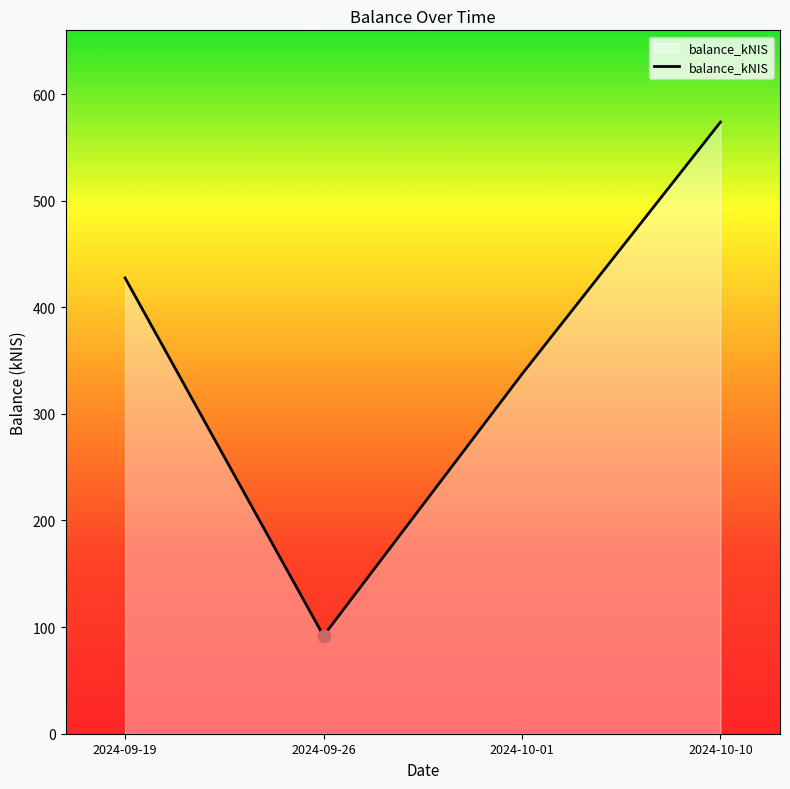

What is the change in value from 2024-09-26 to 2024-10-01?

+245.5